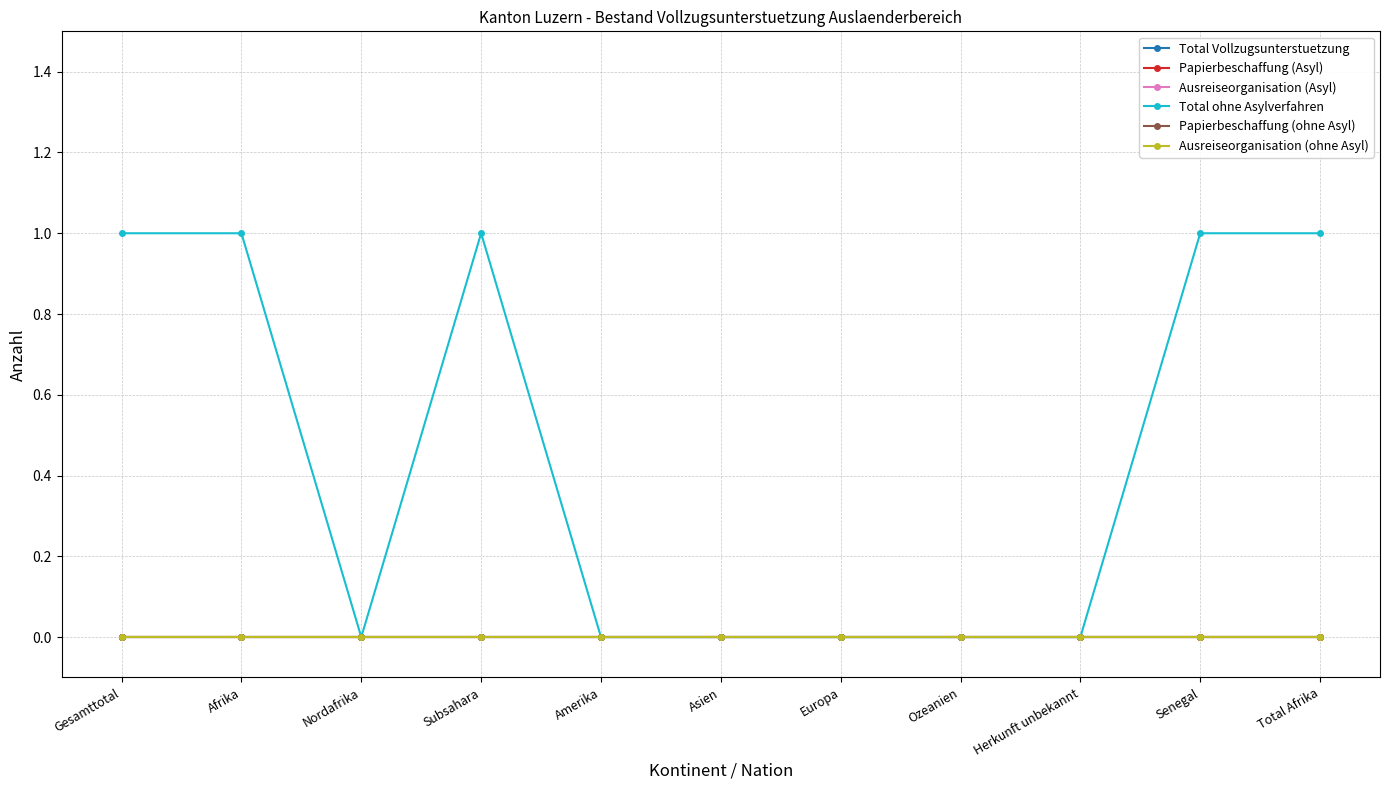

True or false: Papierbeschaffung (Asyl) and Ausreiseorganisation (ohne Asyl) cross at least once.

False